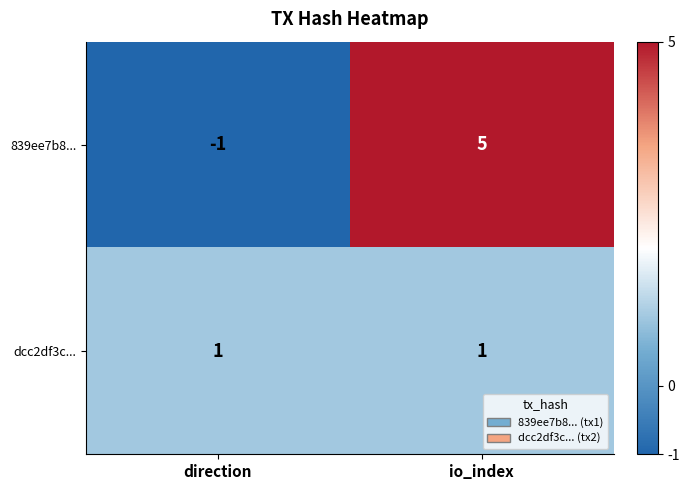

Rank the series by their maximum value, from lowest to highest.

dcc2df3c..., 839ee7b8...